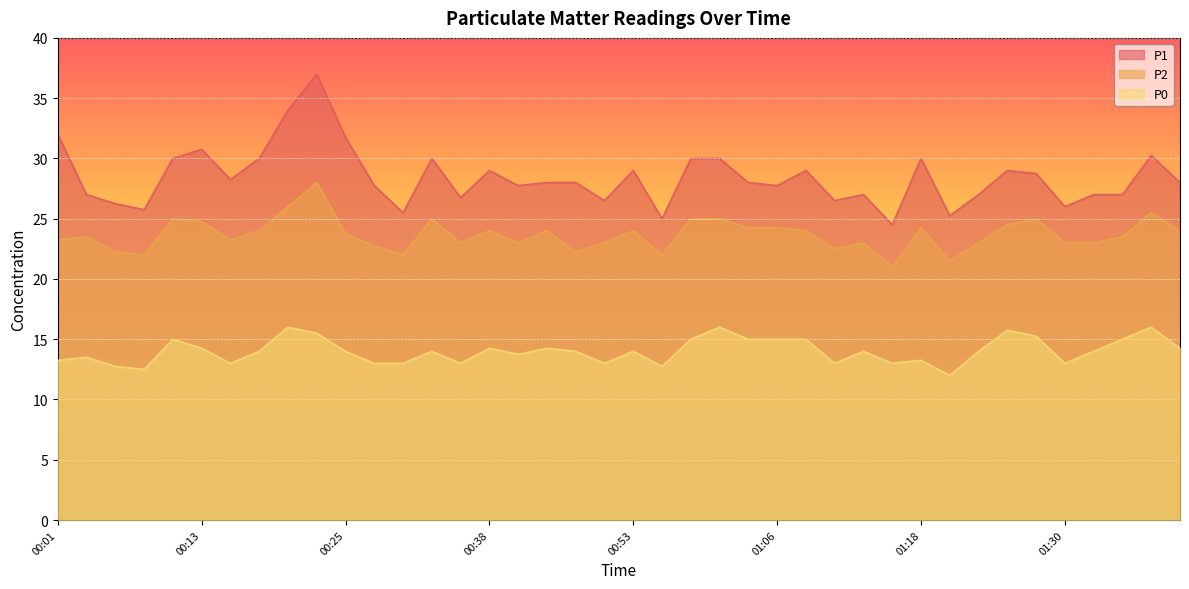

True or false: P0 has more than 2 interior local peaks.

True